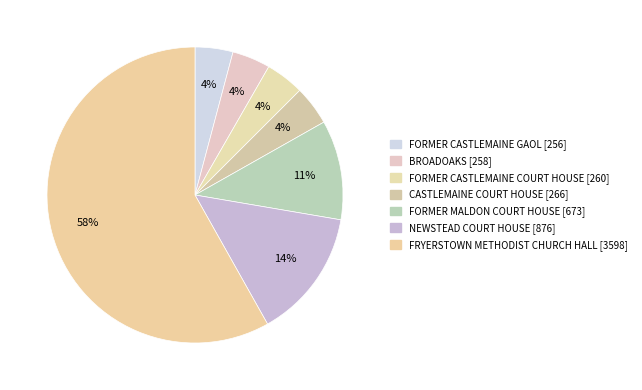

What is the majority slice?

FRYERSTOWN METHODIST CHURCH HALL